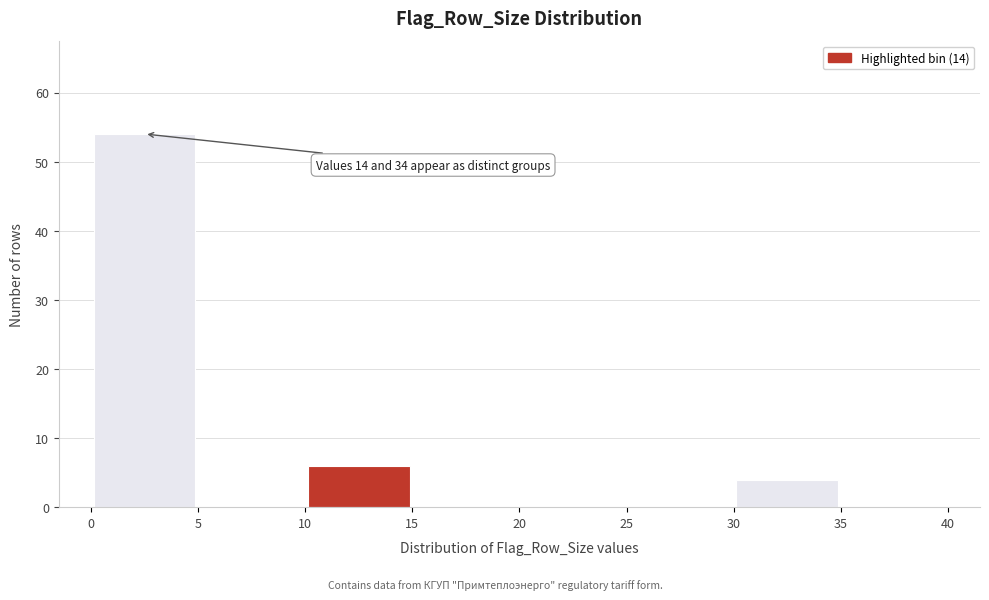

Which range on the x-axis has the tallest bar?

0 to 5